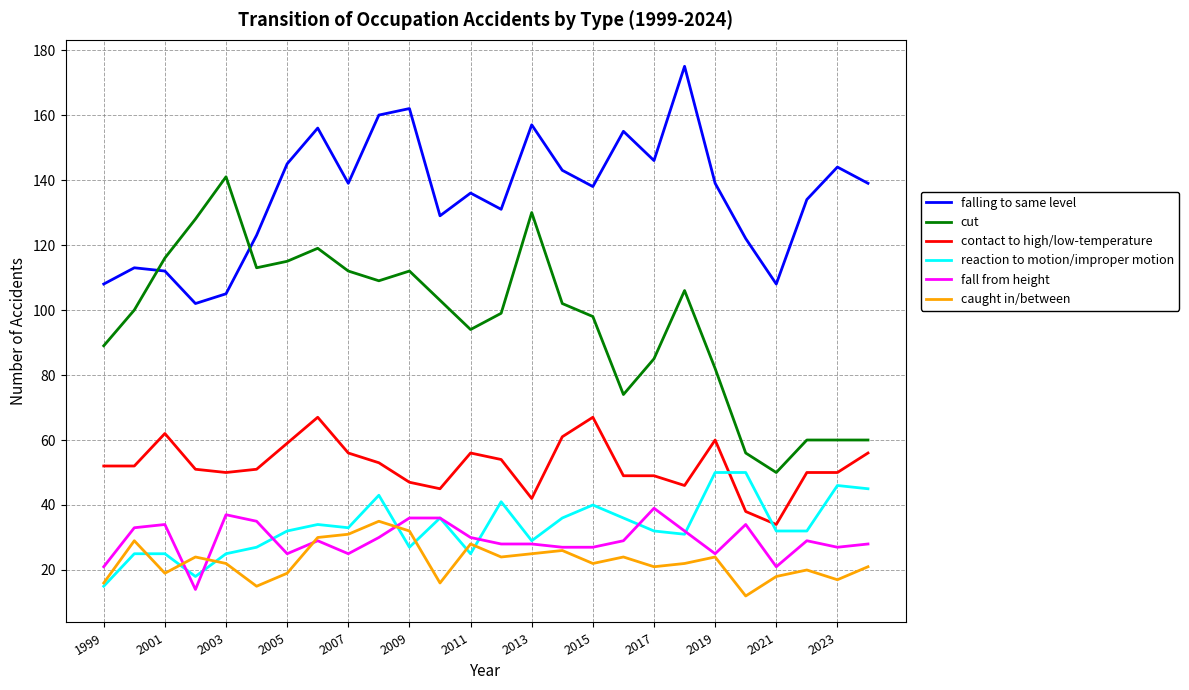

Which series has the largest range (max minus min)?

cut